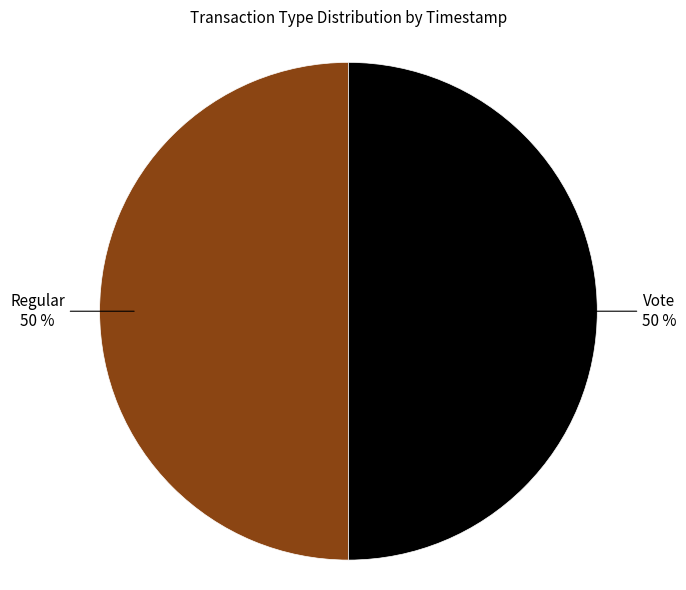

How many segments does this pie chart have?

2